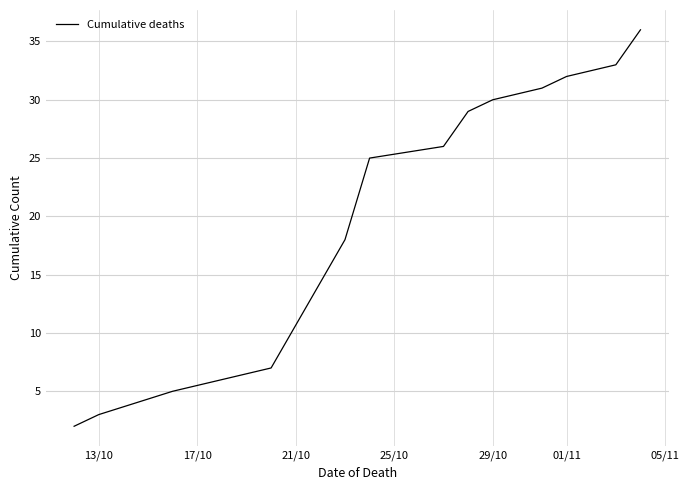

What is the maximum value shown in the chart?

36